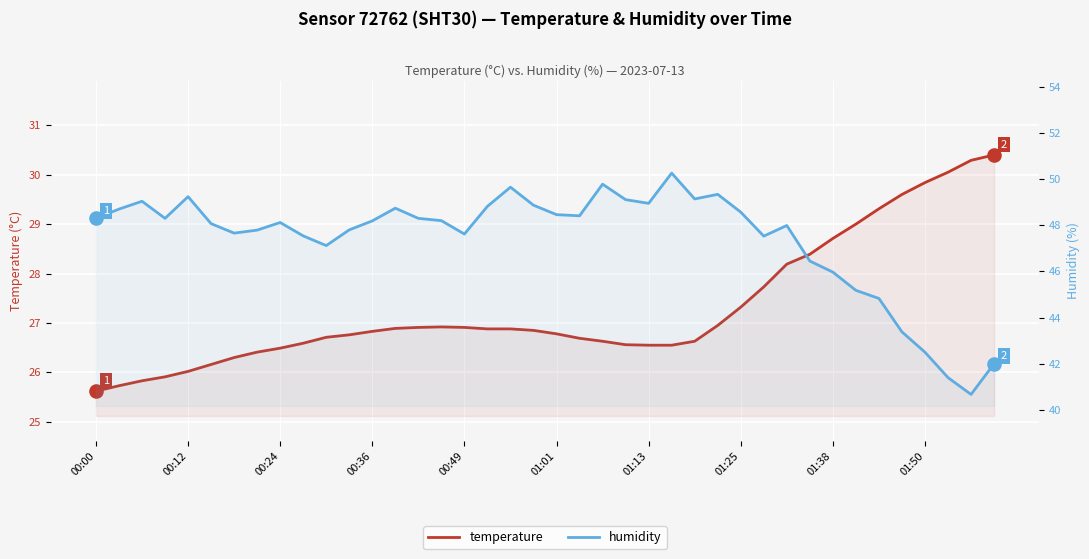

What is the total value across all series at 21?

75.1